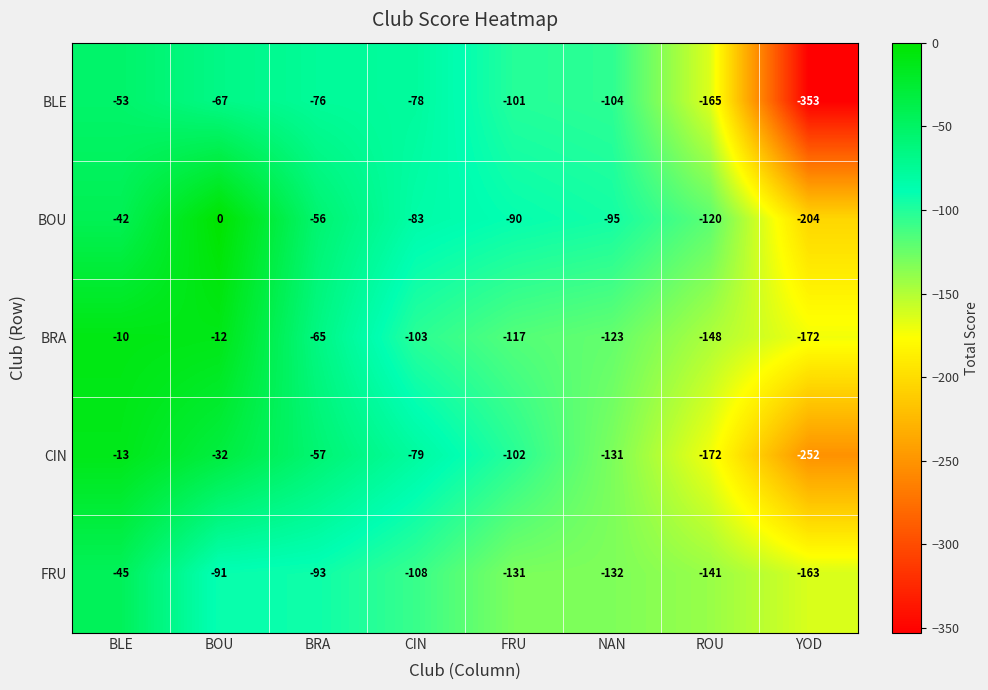

Rank the series at YOD from lowest to highest value.

BLE, CIN, BOU, BRA, FRU